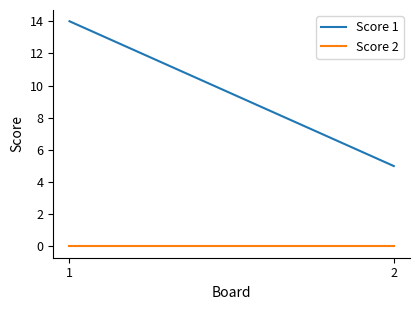

Which has a higher value, 2 or 1?

1